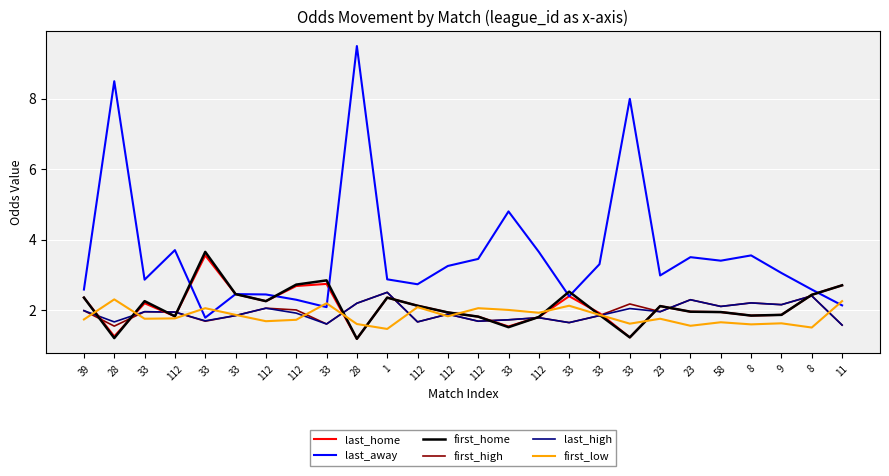

How many lines are shown in the chart?

6